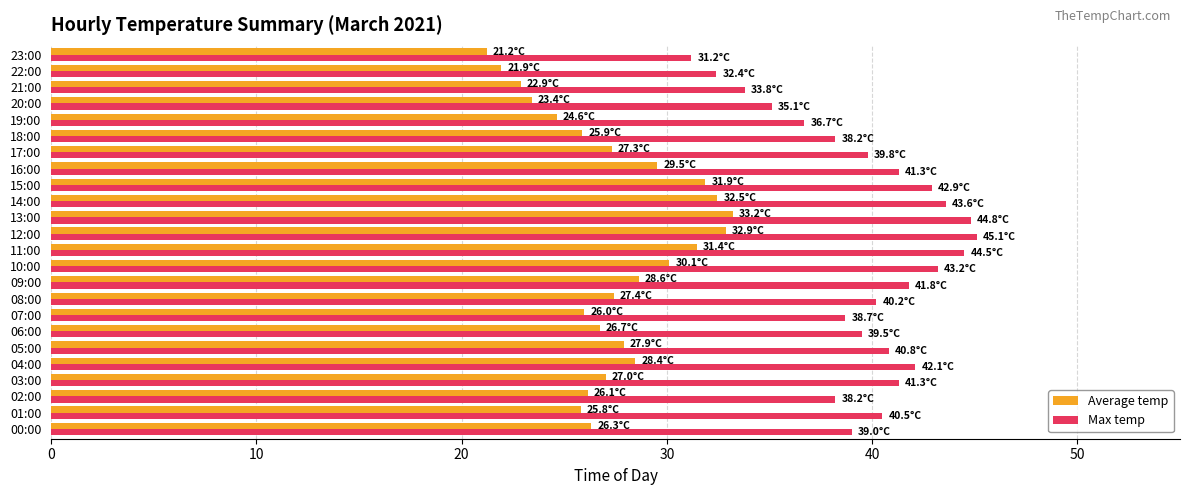

What is the sum of all Max temp values?

954.7